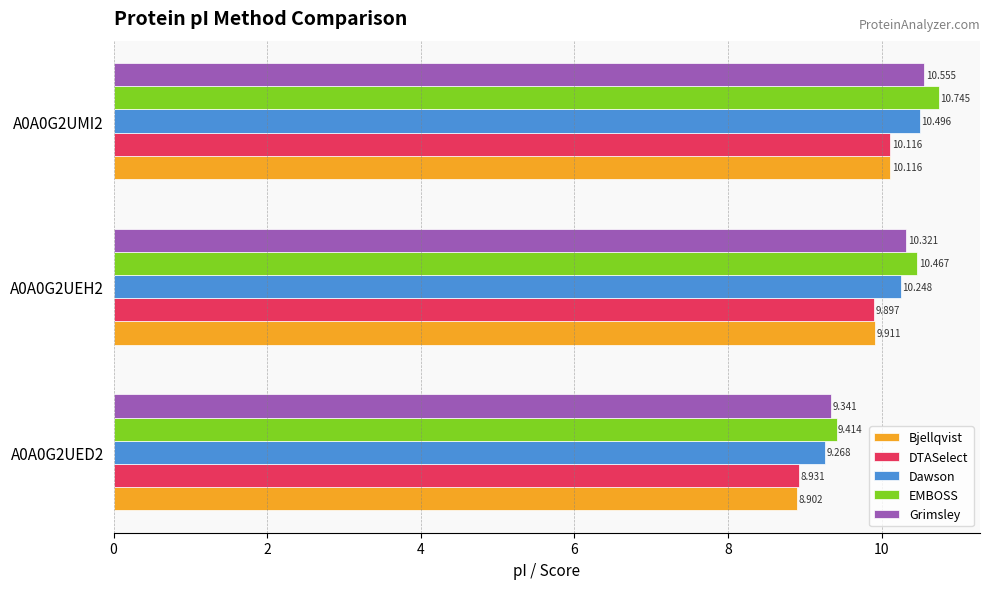

At A0A0G2UEH2, list the series in order from smallest to largest.

DTASelect, Bjellqvist, Dawson, Grimsley, EMBOSS